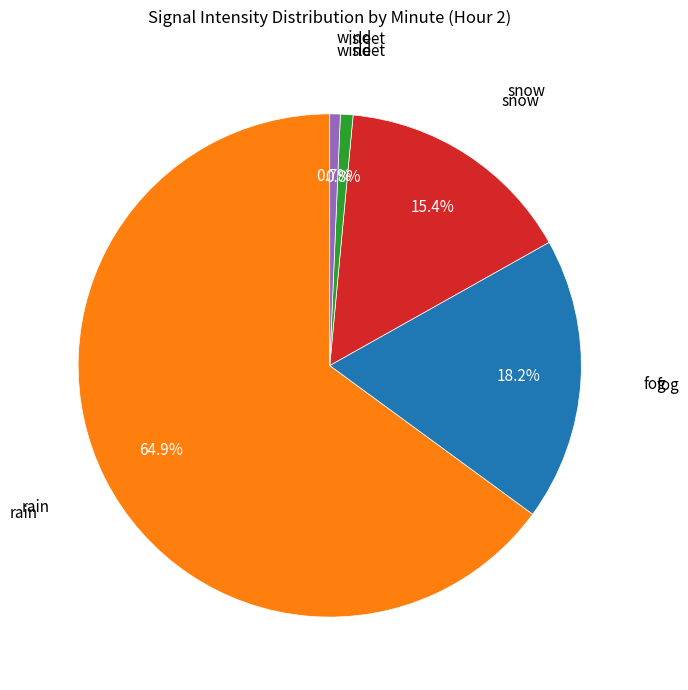

Is there a majority slice in this chart?

Yes